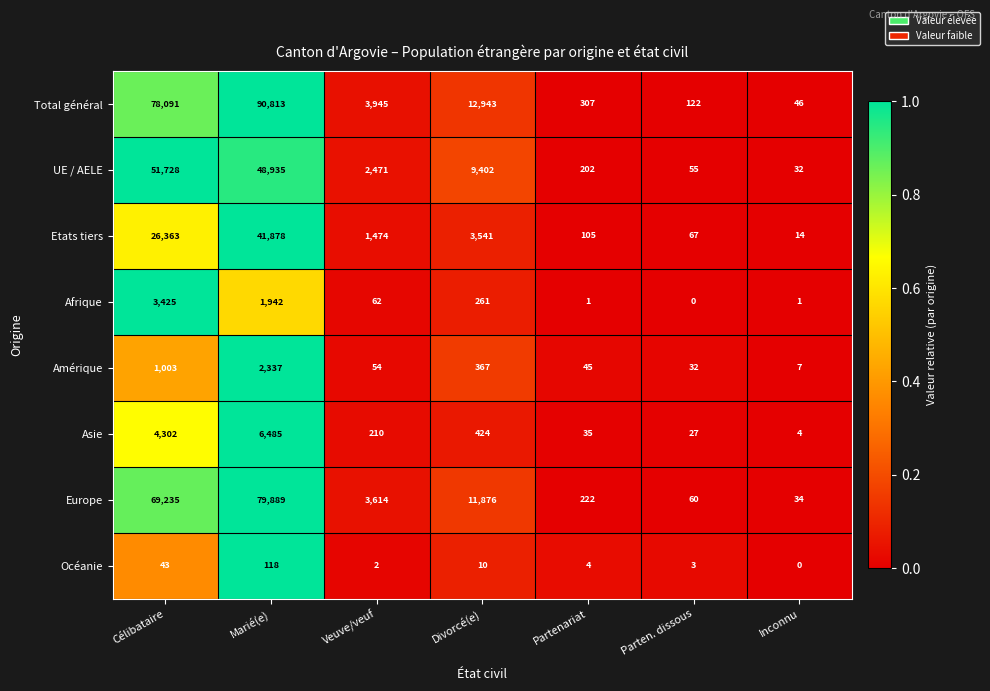

What value does the Amérique series have at Divorcé(e)?

367